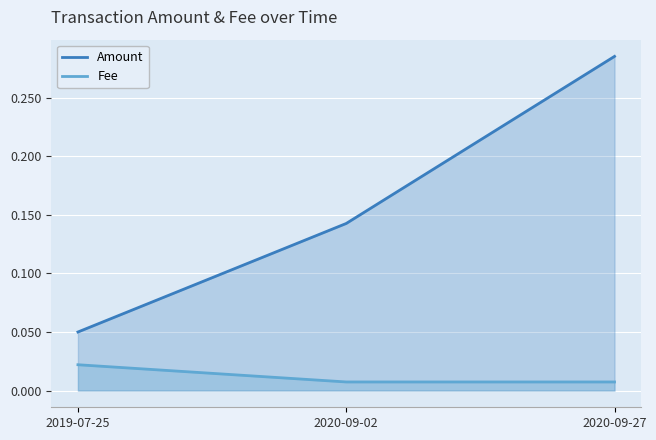

List the labels in order of Fee value, largest first.

2019-07-25, 2020-09-02, 2020-09-27